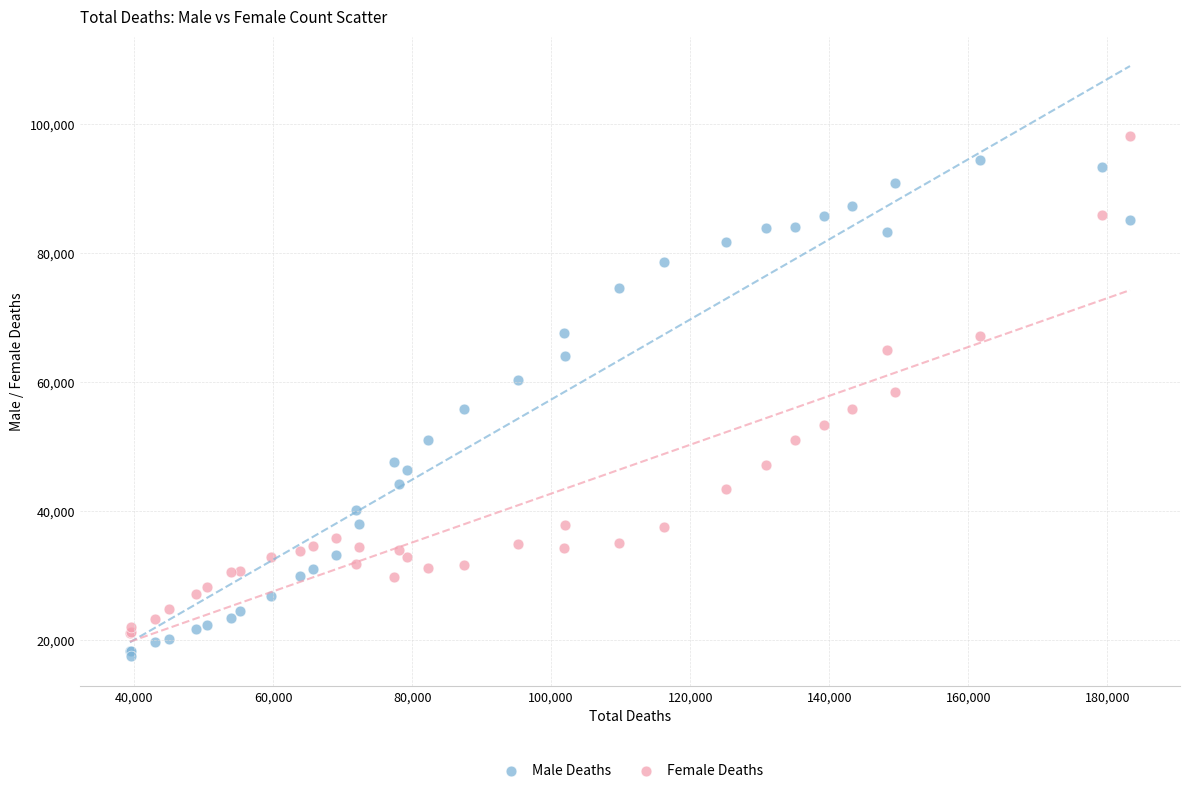

What is the X range (max minus min) for the scatter plot?

143862